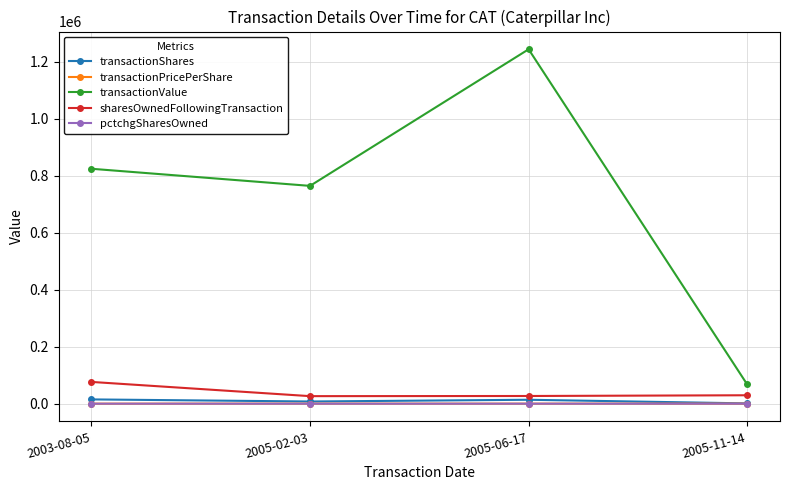

At which label does transactionValue reach its minimum?

2005-11-14